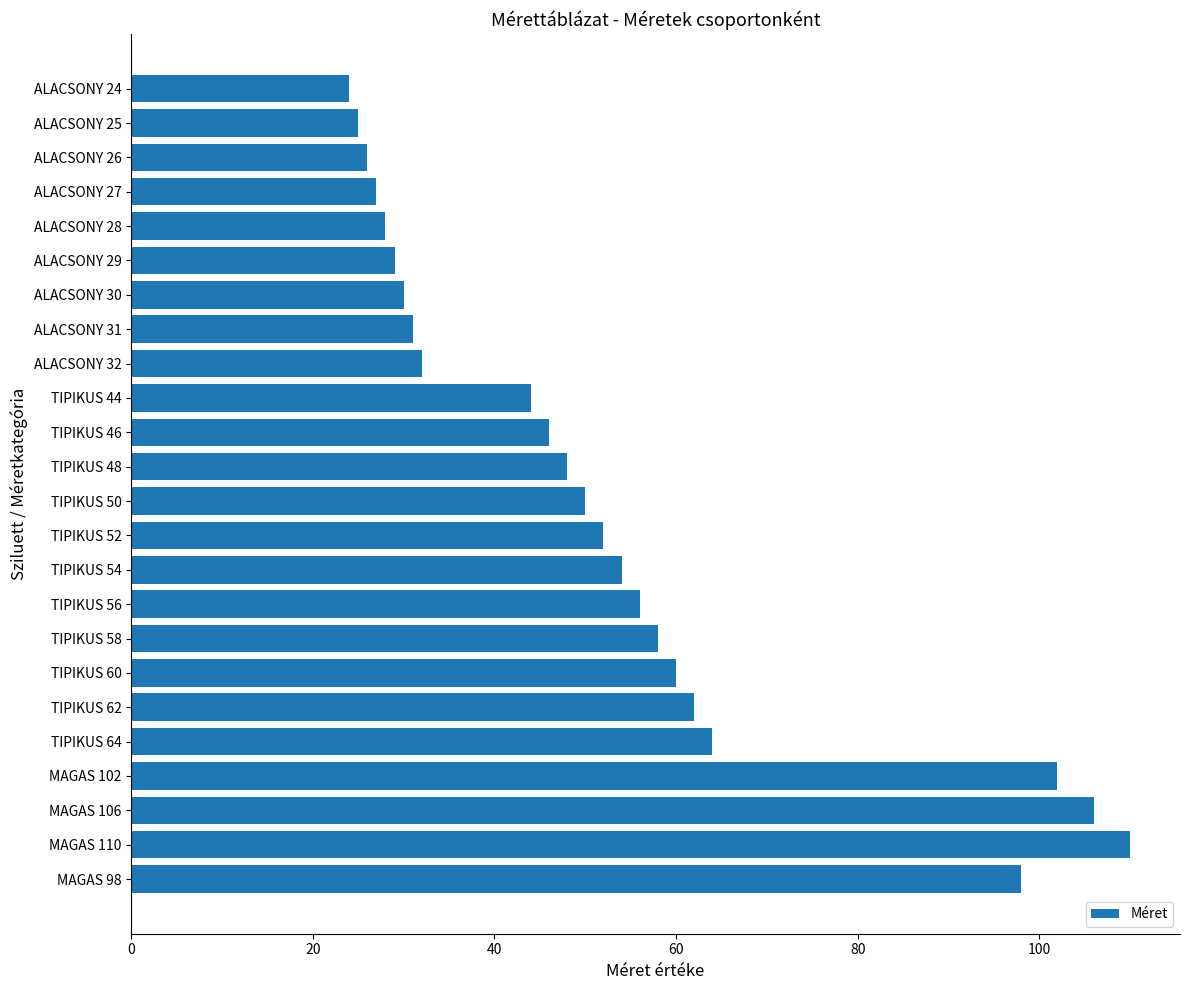

What is the value of the 2nd bar from the top?

25